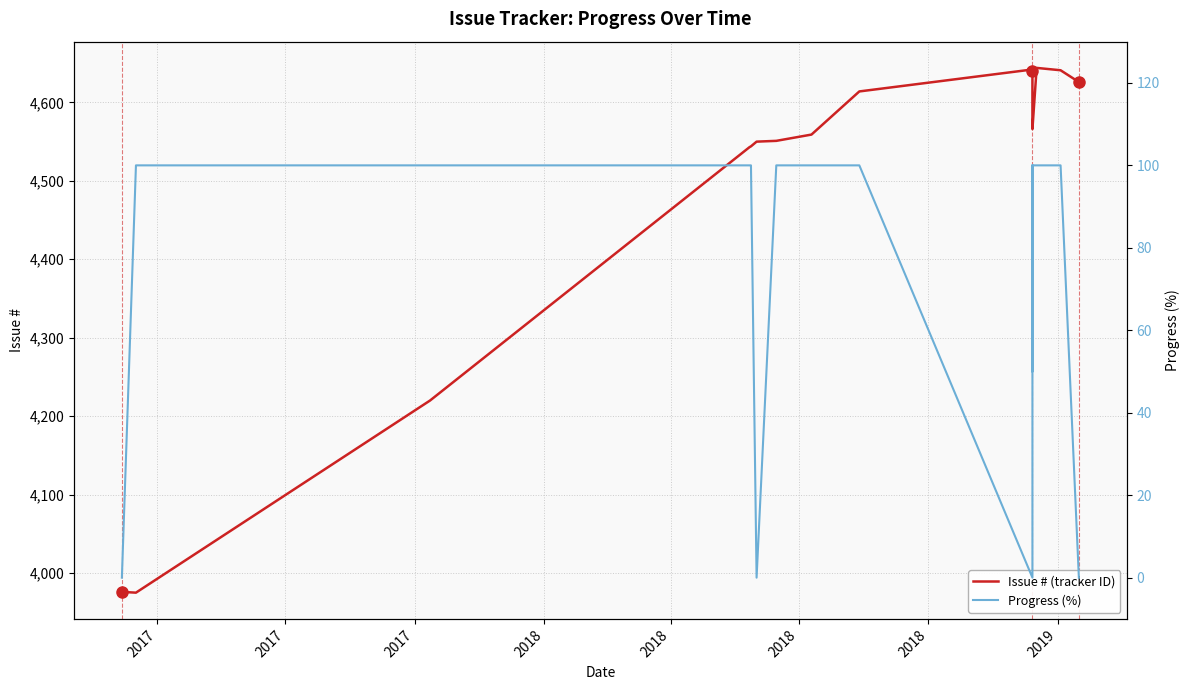

Which series has the largest range (max minus min)?

Issue # (tracker ID)